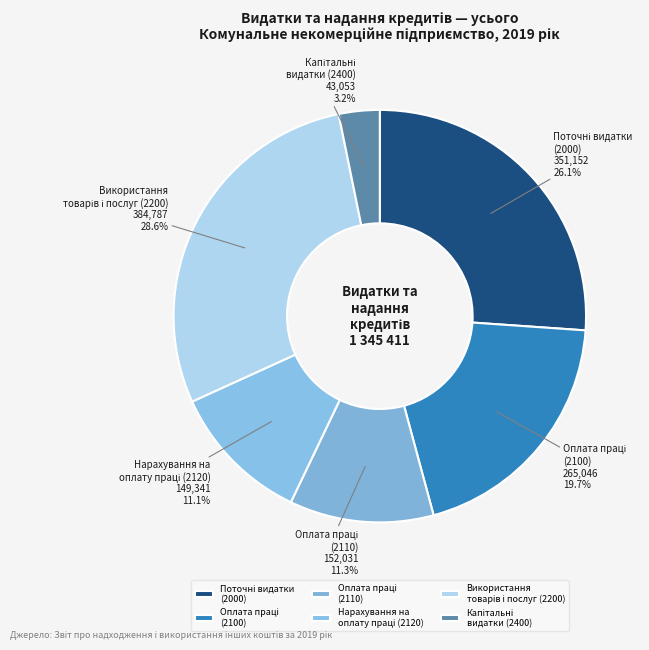

Does any single category account for the majority?

No